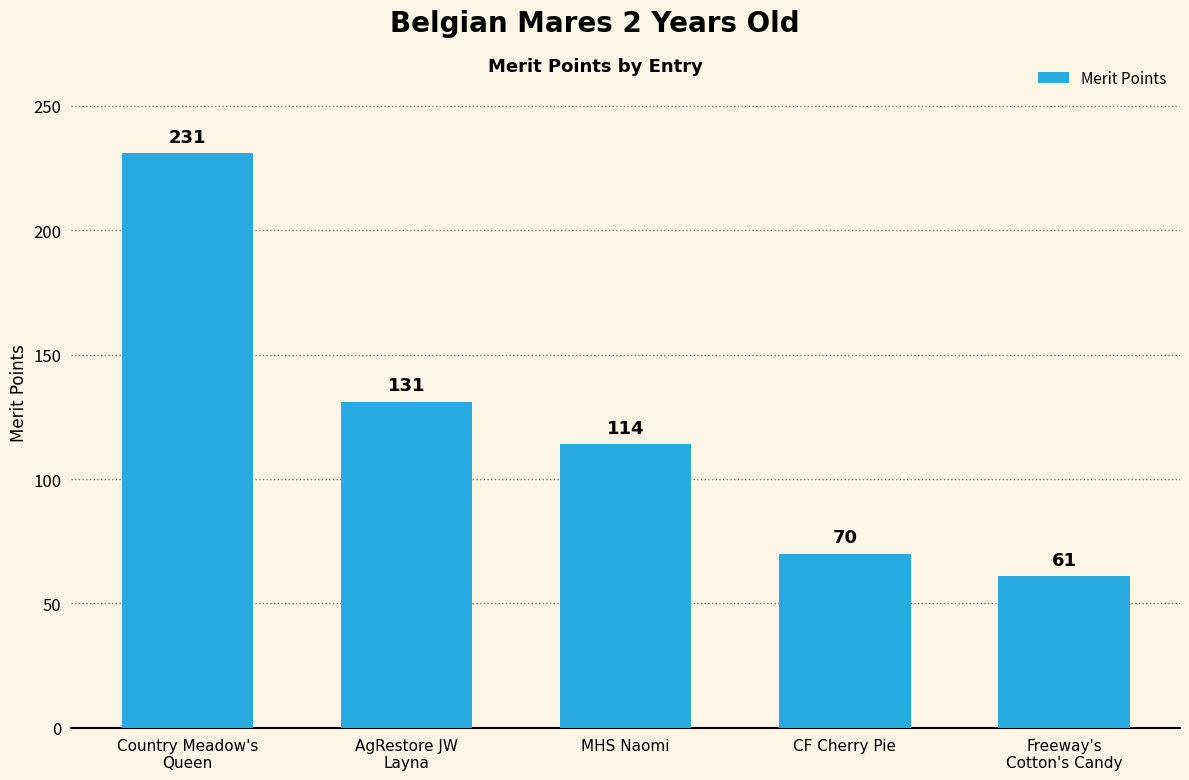

Does the chart contain any negative values?

No